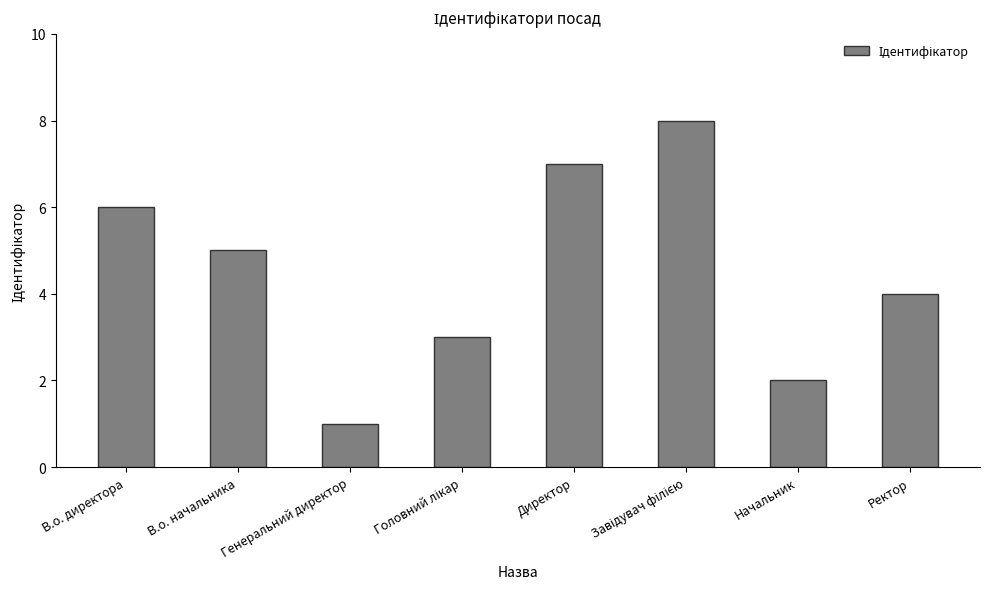

Reading left to right, list all the values displayed in this chart.

6	5	1	3	7	8	2	4